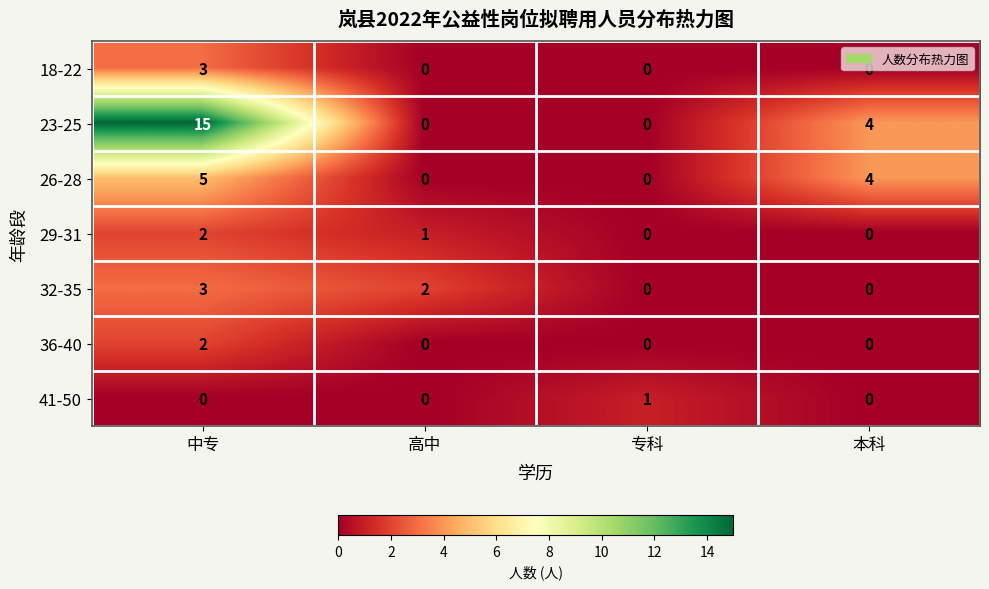

Which category has the highest value across all series?

中专